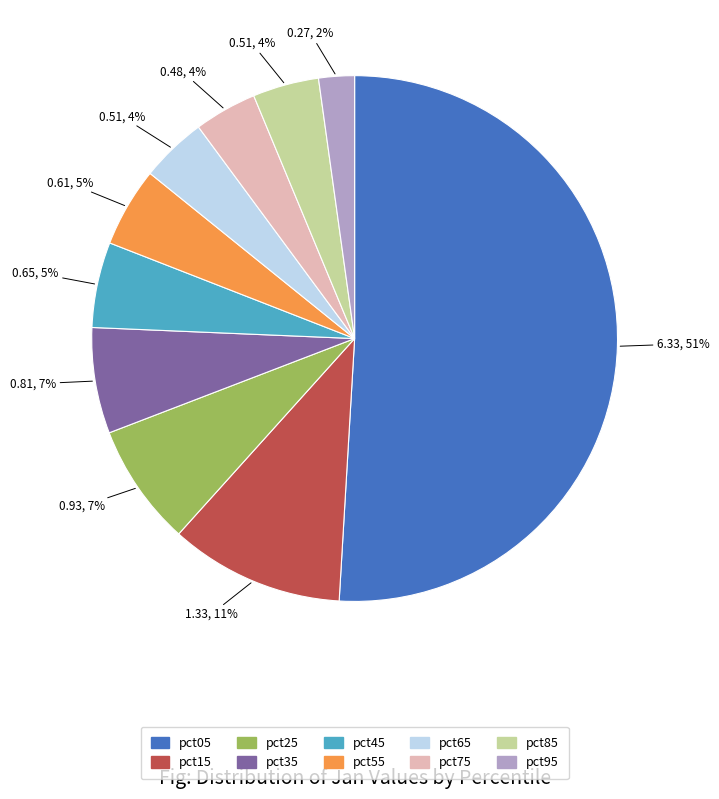

Which slice represents more than half of the pie?

pct05